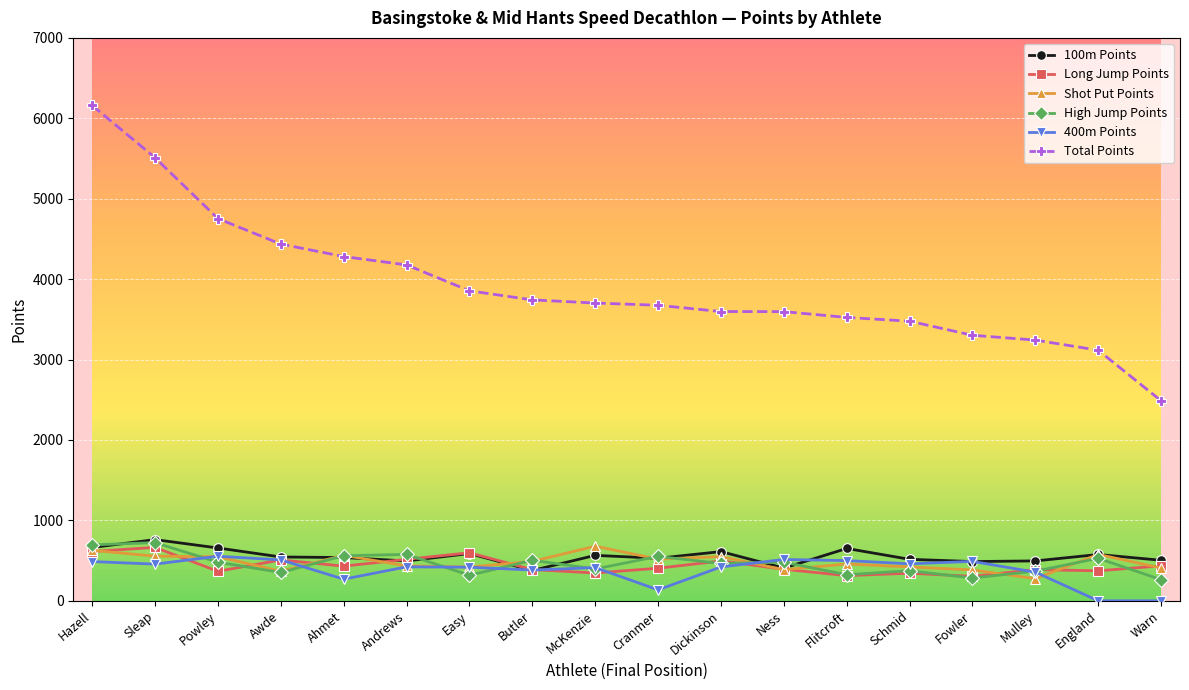

What value does the 100m Points series have at Warn?

504